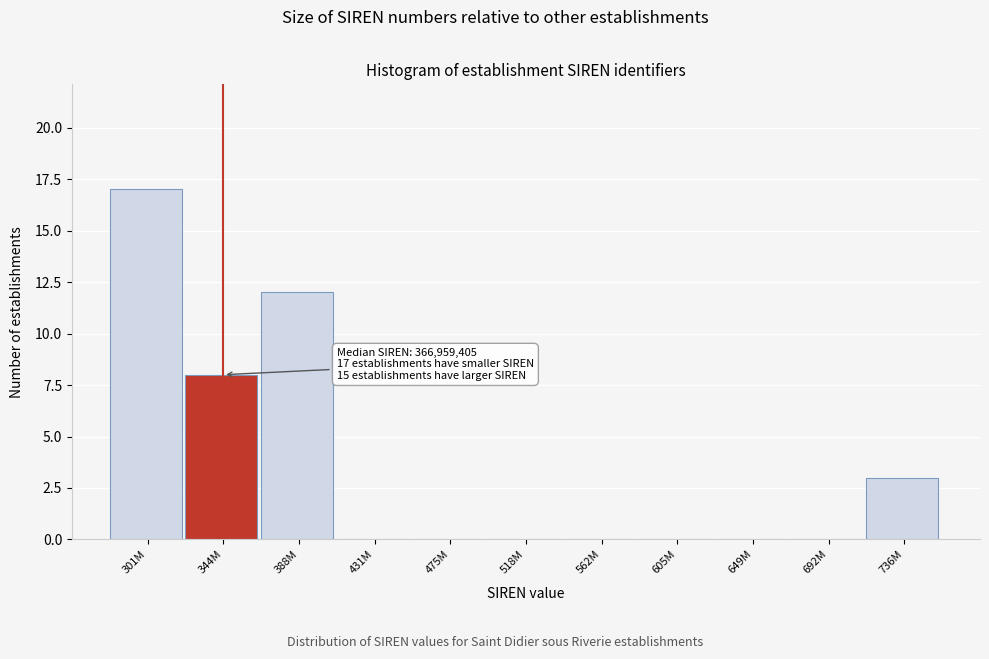

Reading left to right, list all the values displayed in this chart.

301M=17	344M=8	388M=12	431M=0	475M=0	518M=0	562M=0	605M=0	649M=0	692M=0	736M=3